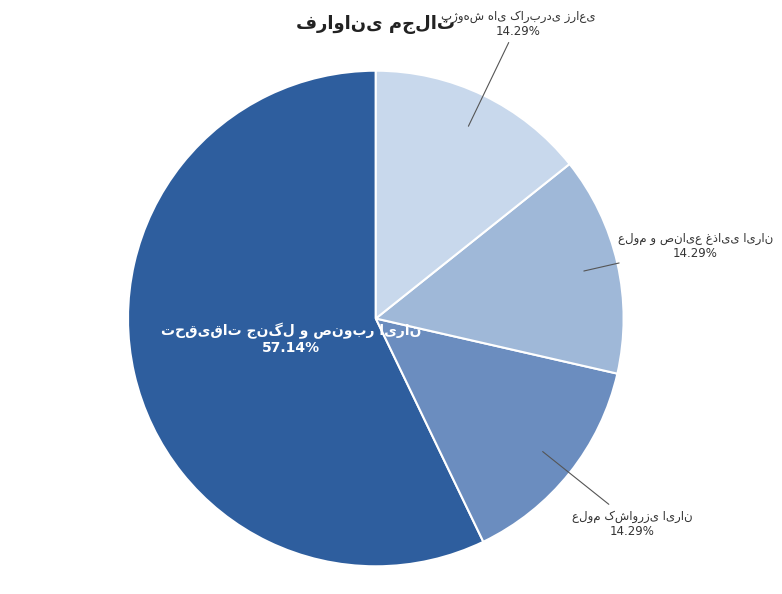

Is there a majority slice in this chart?

Yes